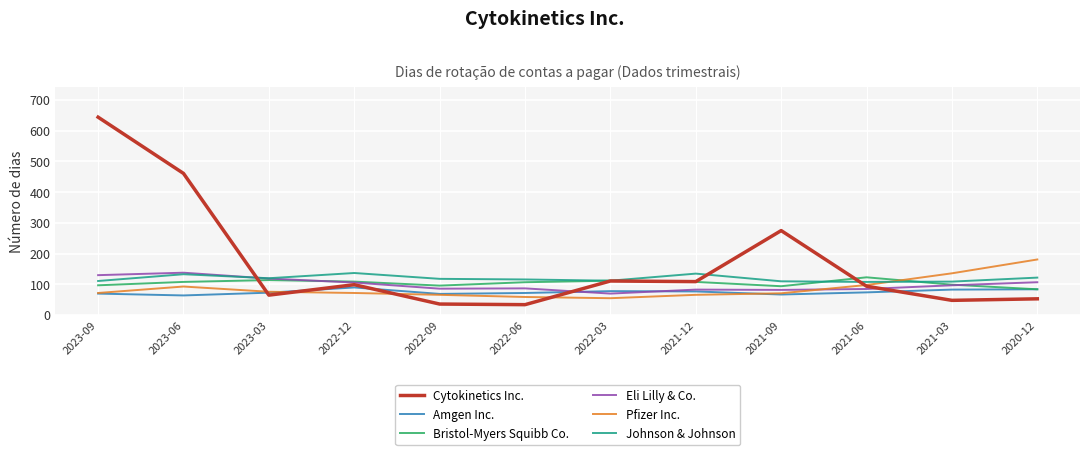

How many intersections are there between Bristol-Myers Squibb Co. and Pfizer Inc.?

1